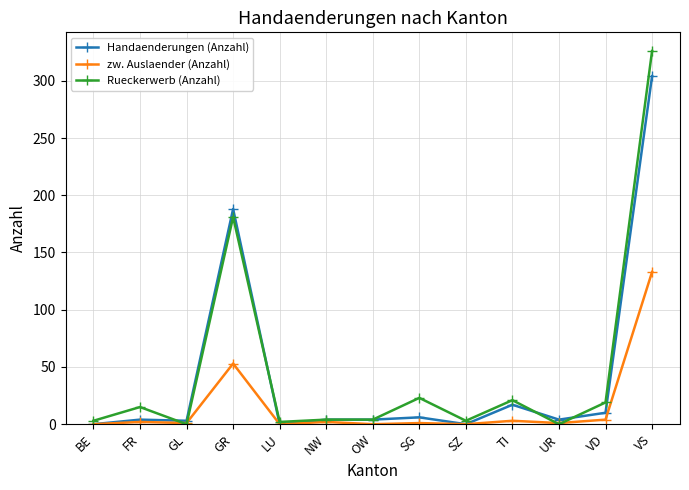

What is the total value across all series at GR?

422